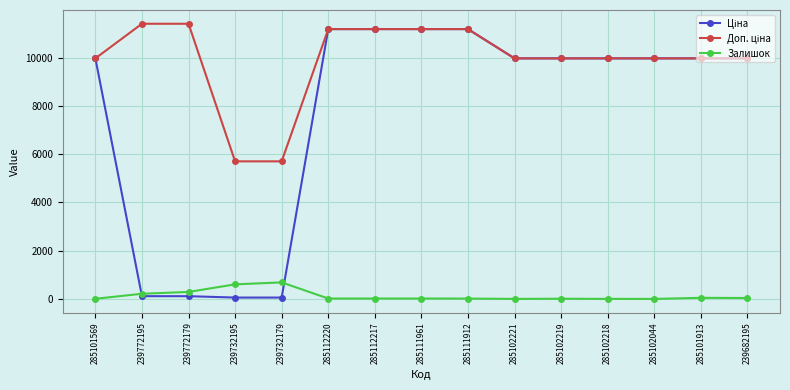

Is it true that Залишок equals 215.0 at 239772195?

True